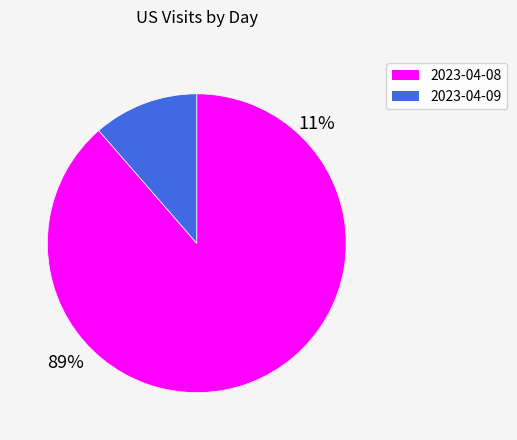

What is the ratio of the value at 2023-04-08 to the value at 2023-04-09?

7.8